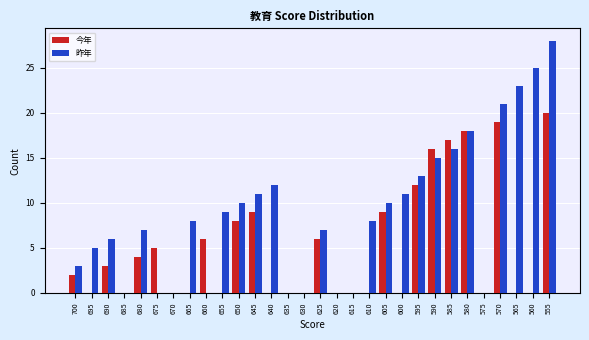

Is it true that 今年 equals -6 at 635?

False